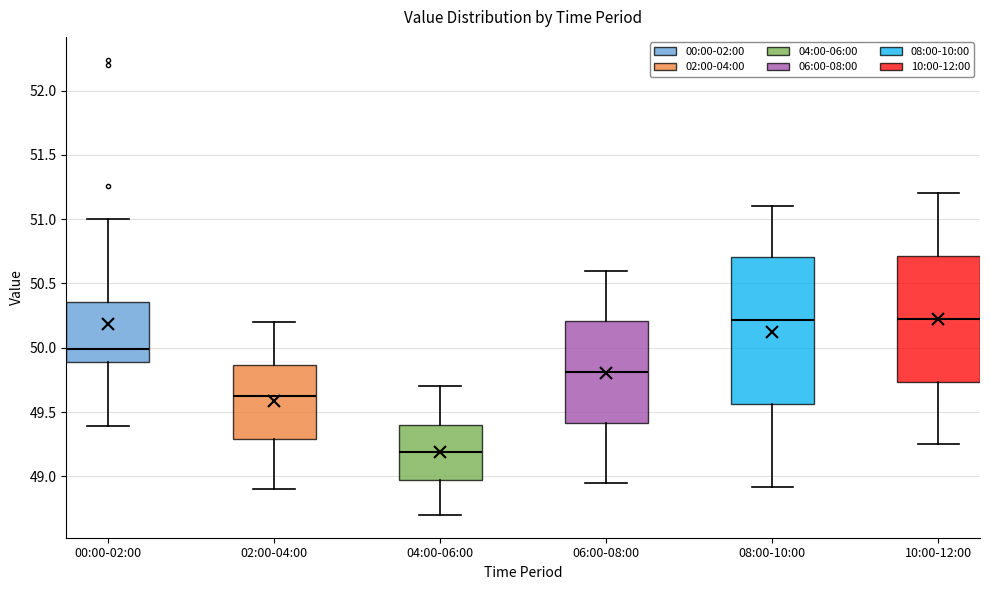

Which box is the tallest, from its lower edge to its upper edge?

08:00-10:00